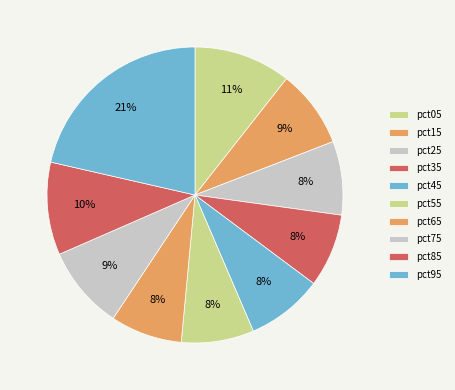

Count the number of slices in the pie.

10